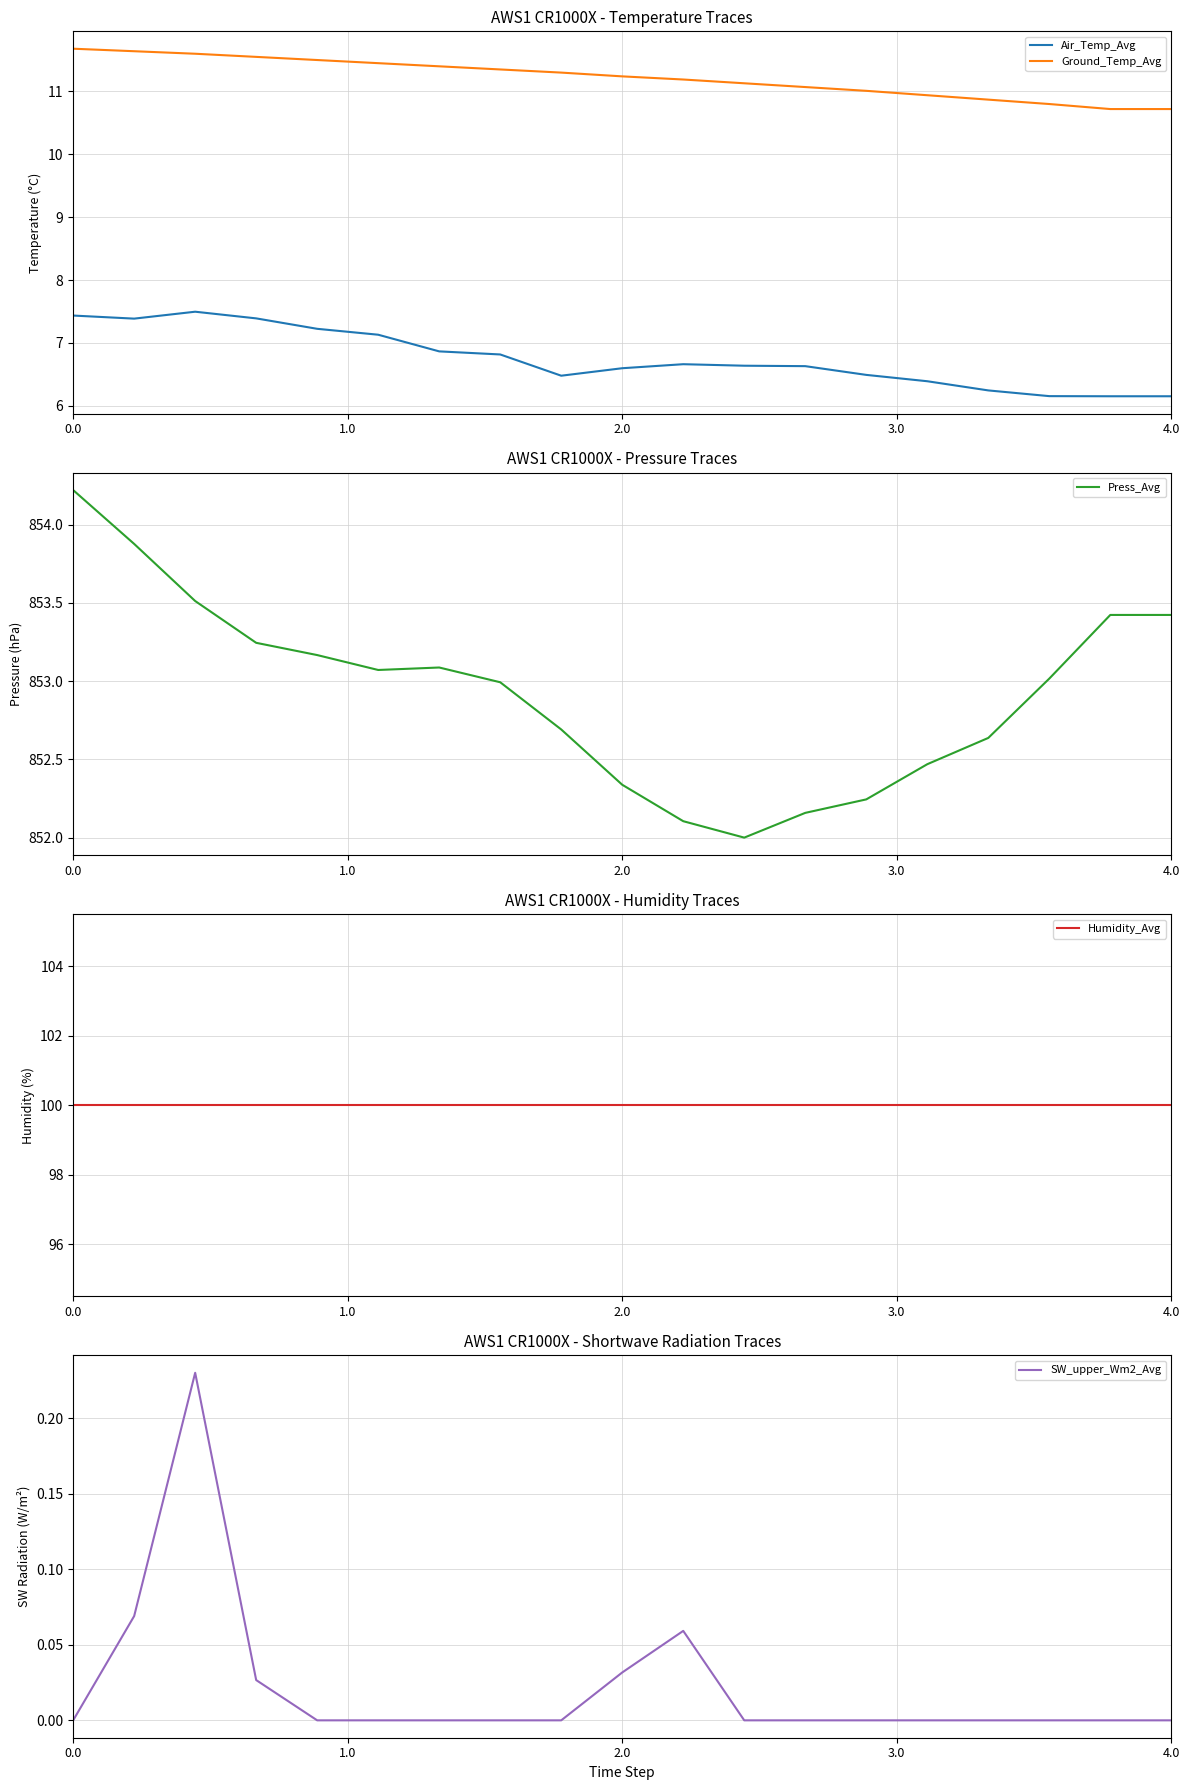

Does the chart display data point markers on the line(s)?

No